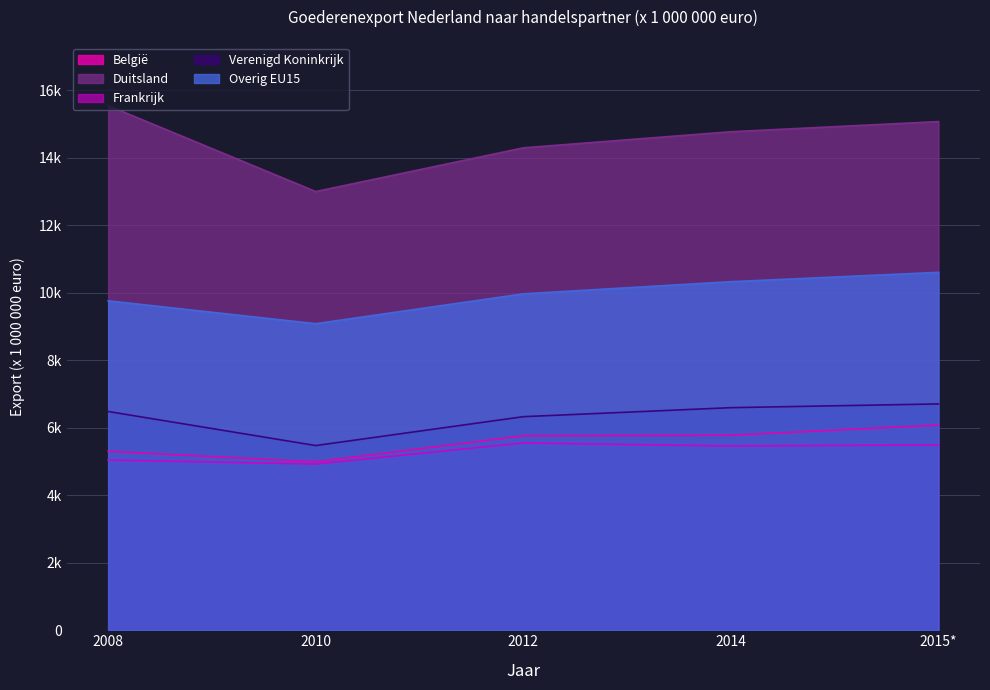

True or false: Overig EU15 and Verenigd Koninkrijk intersect in this chart.

False